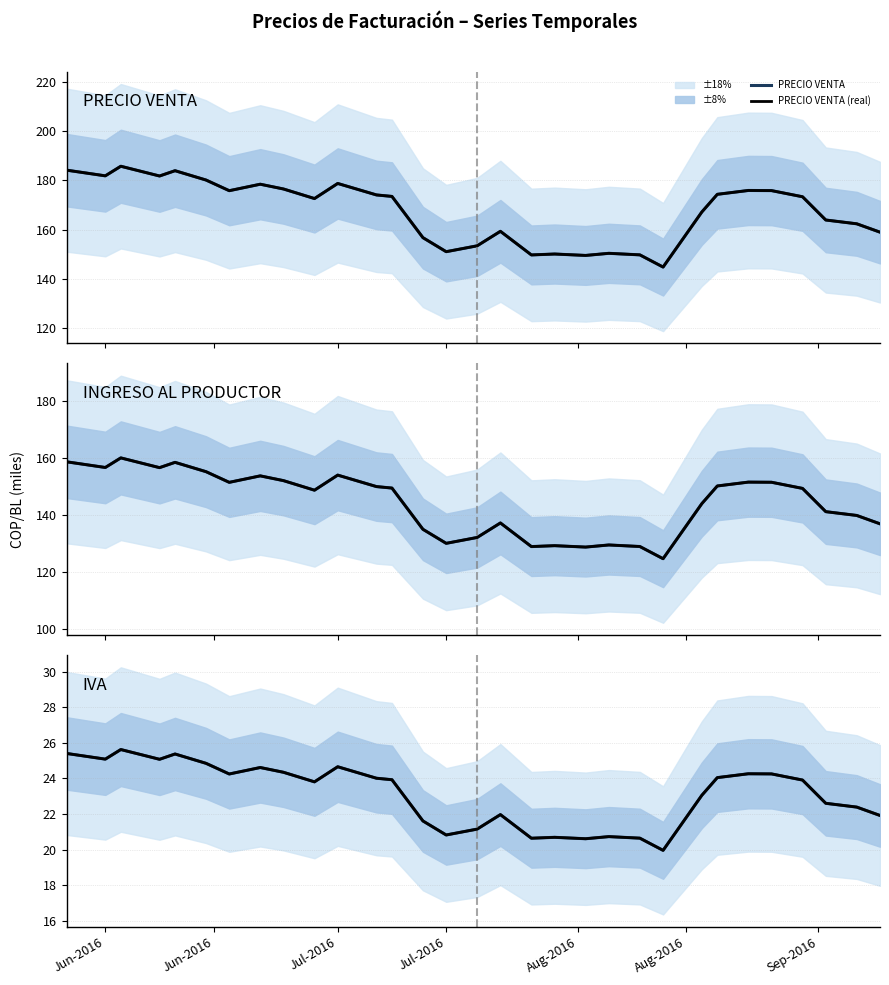

What is the smallest value displayed?

20.0